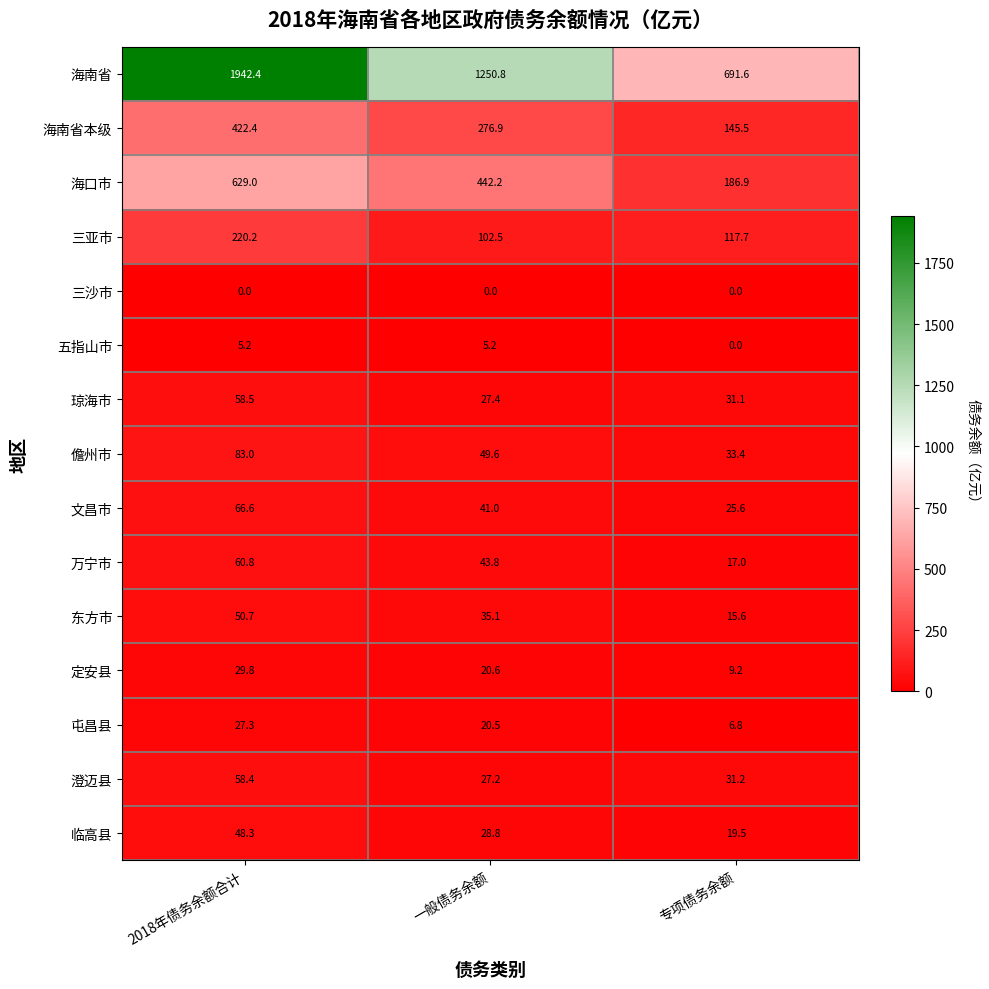

True or false: 东方市 has a value of 26.9 at 2018年债务余额合计.

False